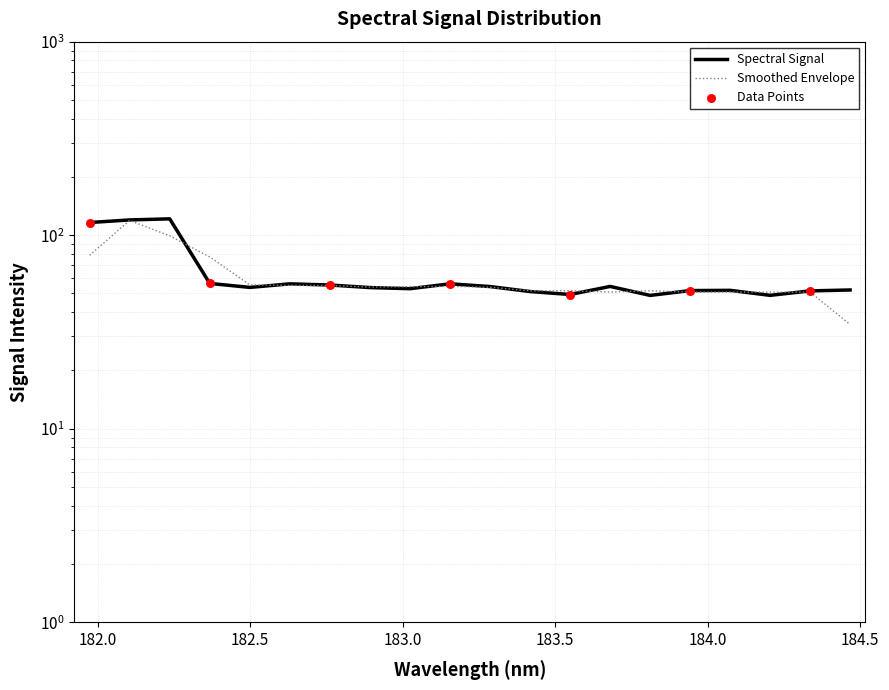

Between 182.2359681898 and 184.0735234058, which is larger?

182.2359681898